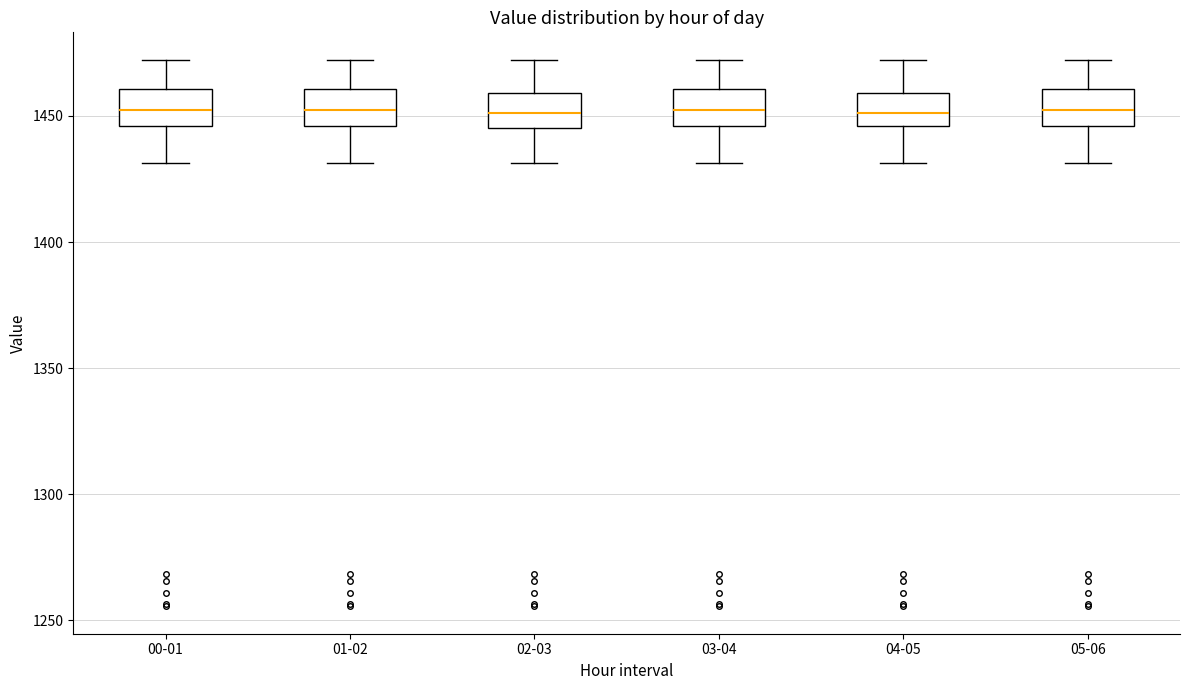

Reading left to right, read every box against the y-axis: the position of its median line, the range the box covers, and the ends of its whiskers. The values are not printed on the chart, so give them approximately, as read against the axis.

00-01: median 1450, box 1445 to 1460, whiskers 1430 to 1470
01-02: median 1450, box 1445 to 1460, whiskers 1430 to 1470
02-03: median 1450, box 1445 to 1460, whiskers 1430 to 1470
03-04: median 1450, box 1445 to 1460, whiskers 1430 to 1470
04-05: median 1450, box 1445 to 1460, whiskers 1430 to 1470
05-06: median 1450, box 1445 to 1460, whiskers 1430 to 1470